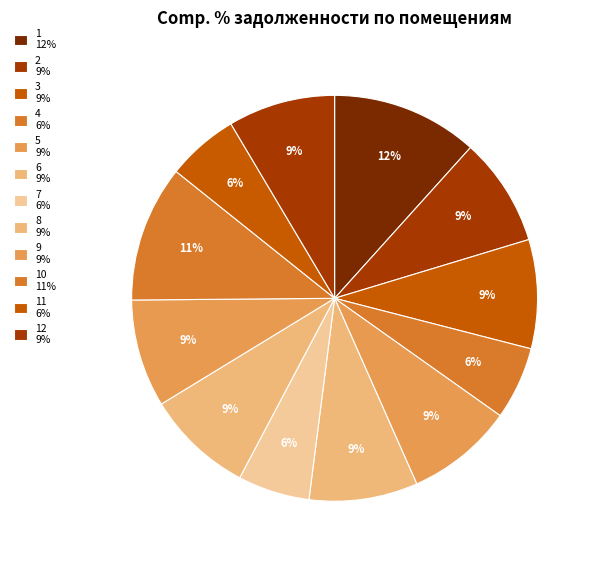

Is there any slice that represents more than half of the pie?

No